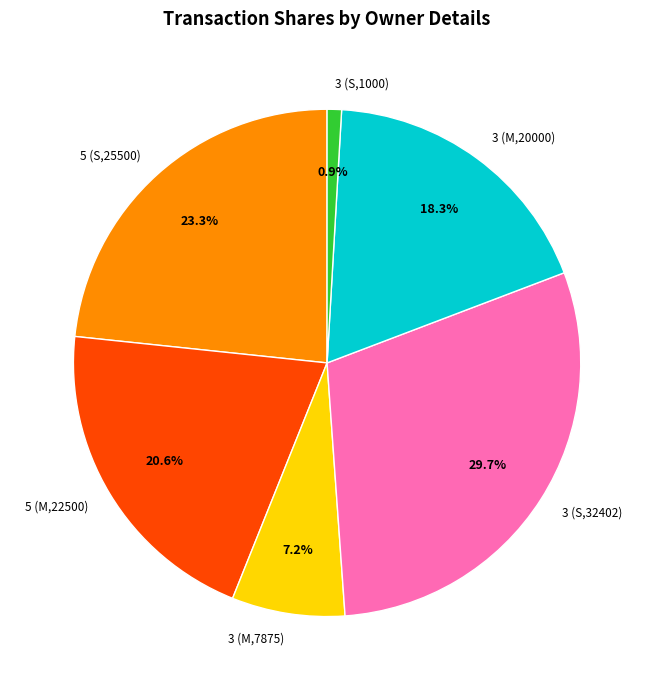

To the nearest percent, what portion does 3 (S,1000) represent?

1%